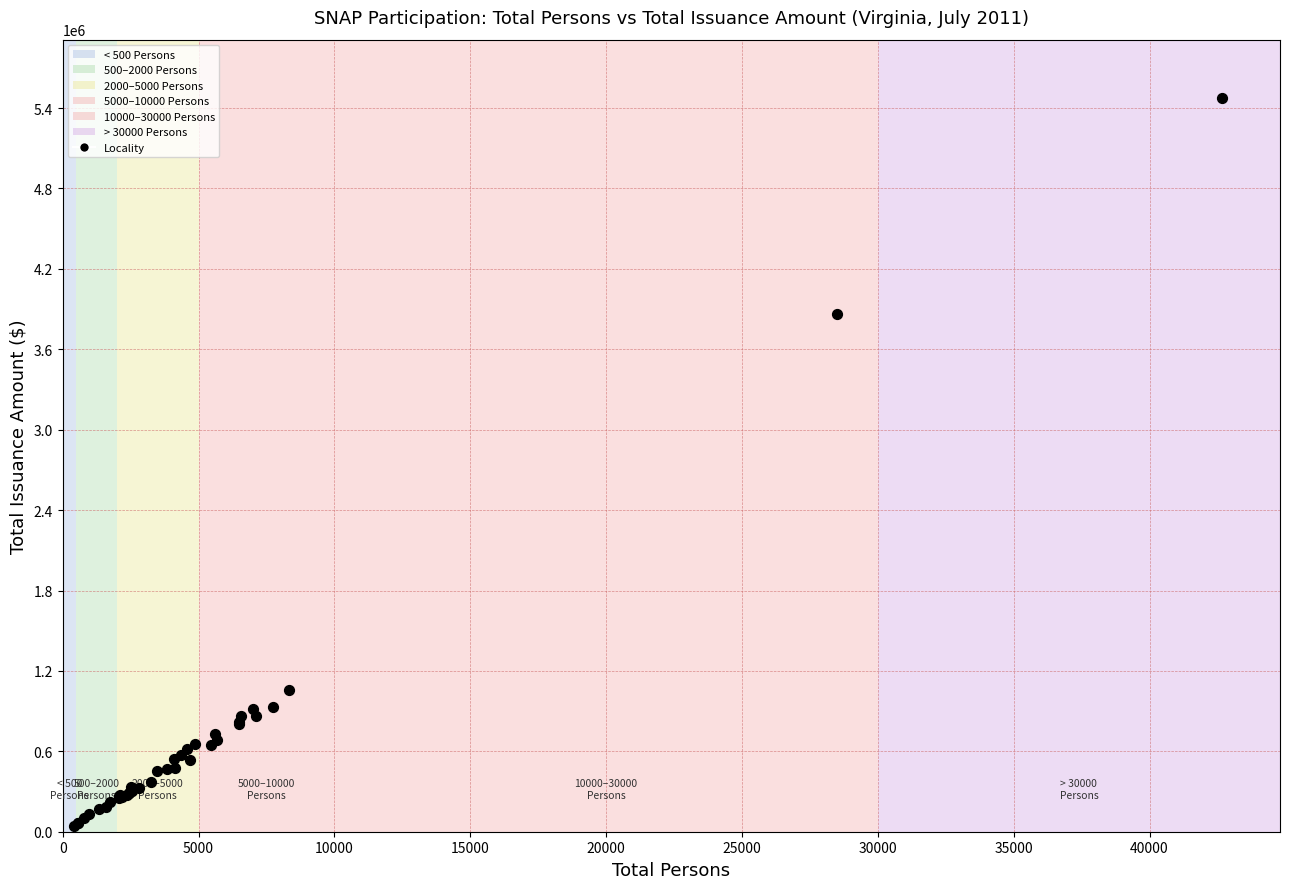

What Y value in the scatter plot is closest to 2756544?

3862661